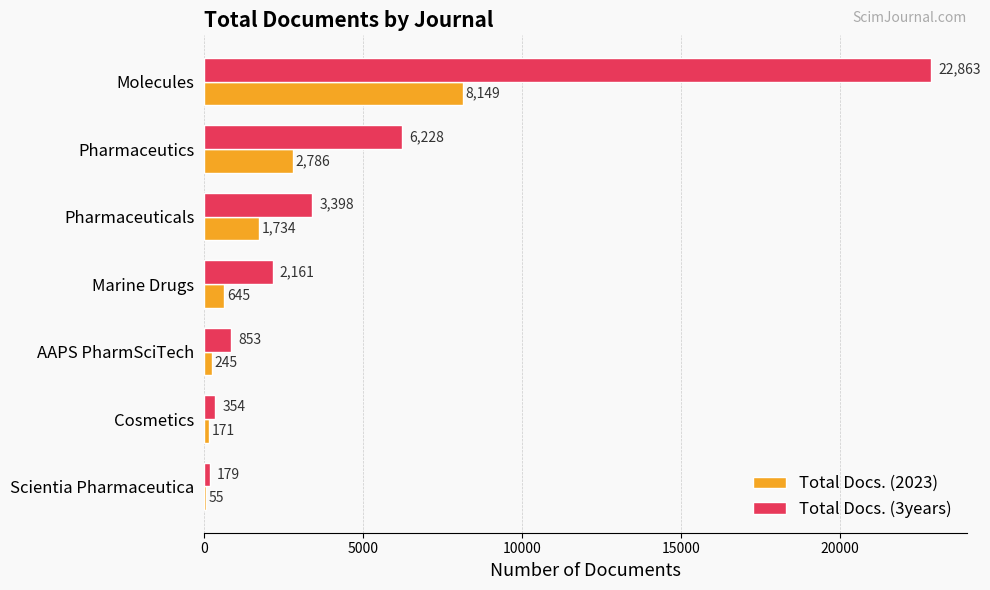

What is the approximate value of Total Docs. (3years) at AAPS PharmSciTech?

853